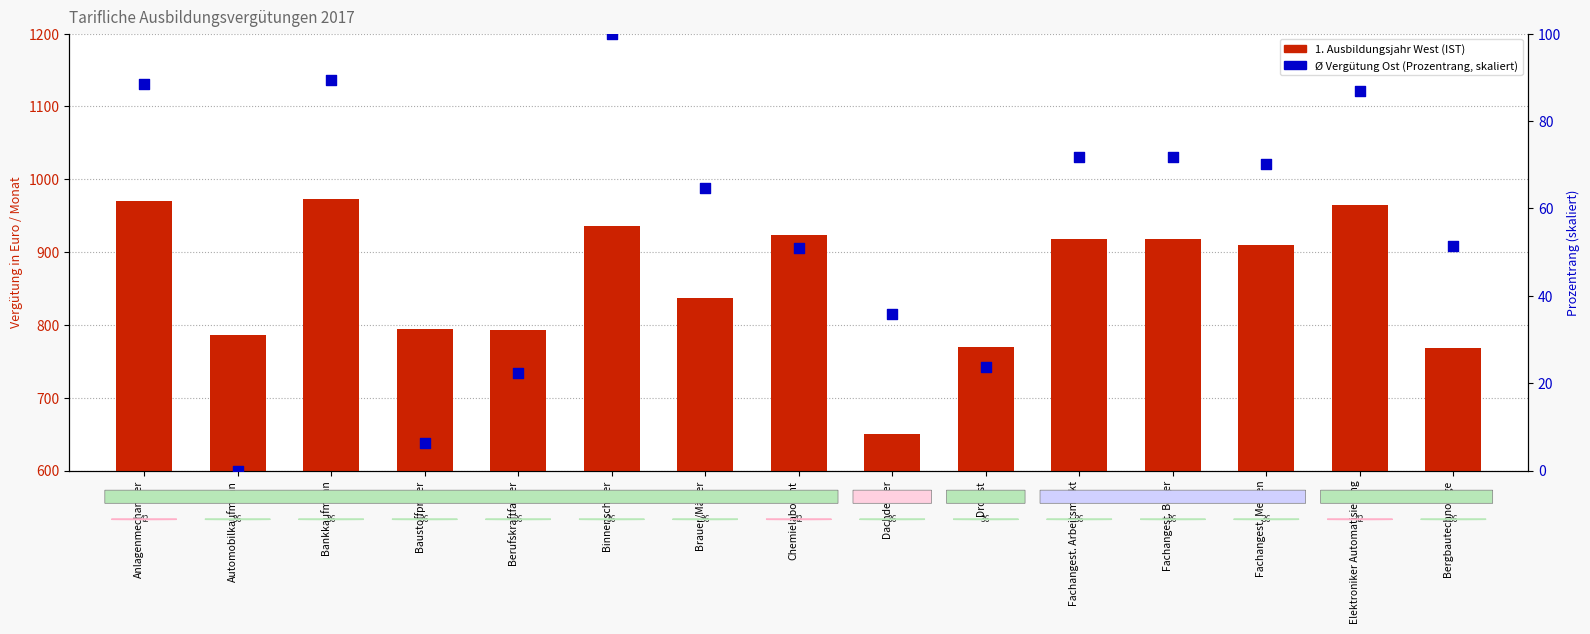

Which series has the largest total across all categories?

1. Ausbildungsjahr West (IST)